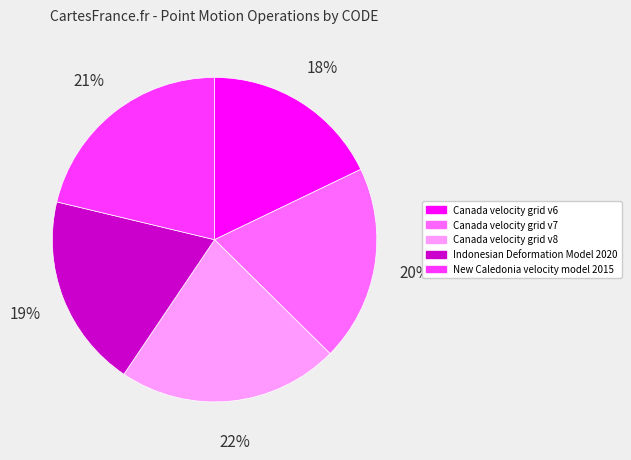

Which slice is the smallest?

Canada velocity grid v6